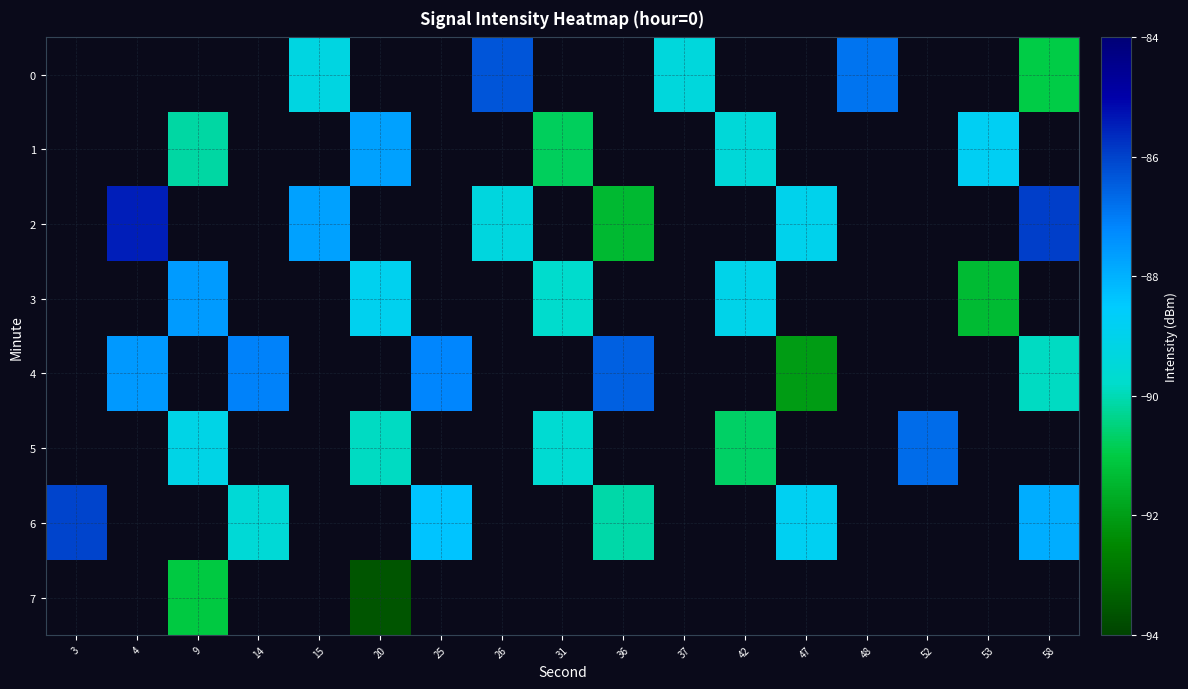

Is it true that row_5 equals -29.3 at 42?

False